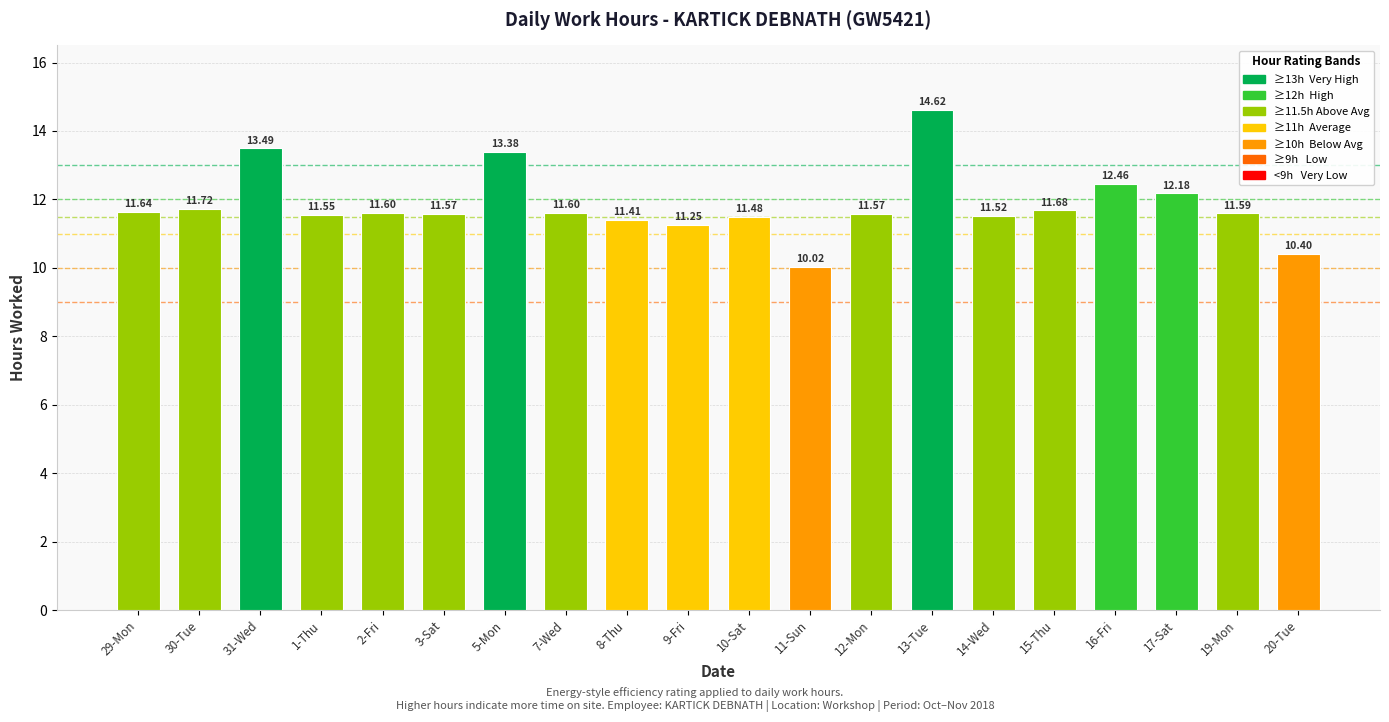

What is the change in value from 7-Wed to 20-Tue?

-1.2